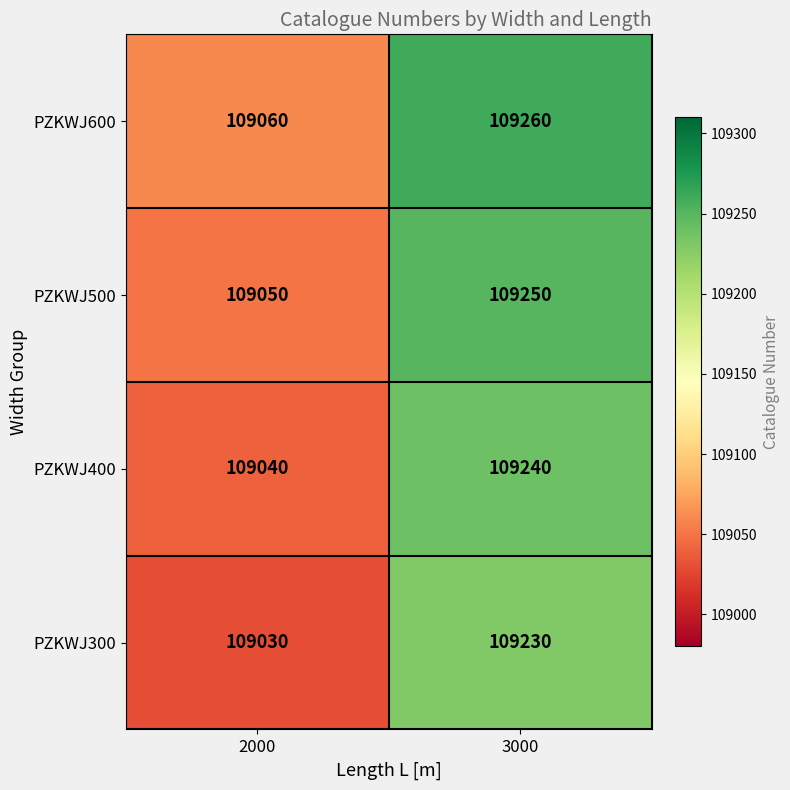

Which category has the highest value in the PZKWJ600 series?

3000